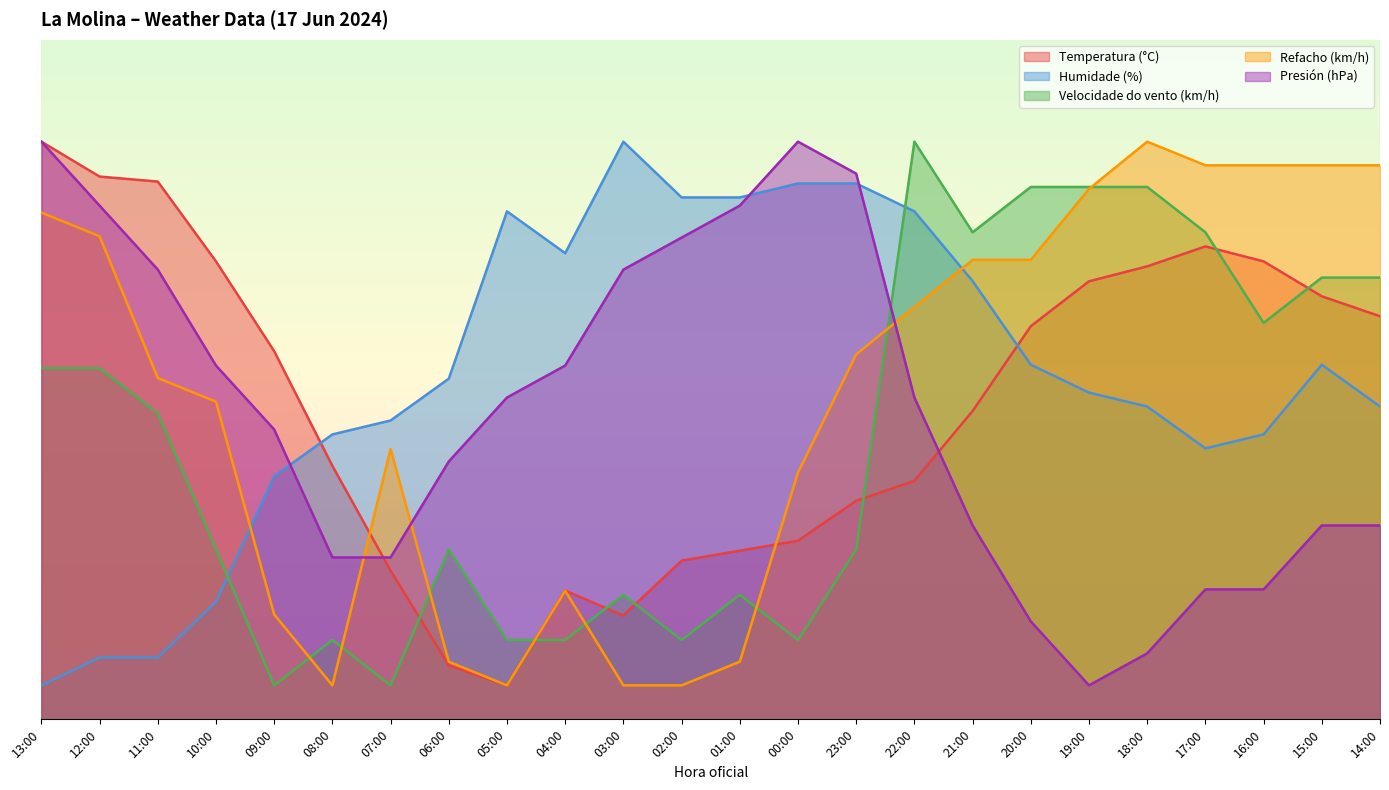

Which series changed the most between 07:00 and 03:00?

Presión (hPa)